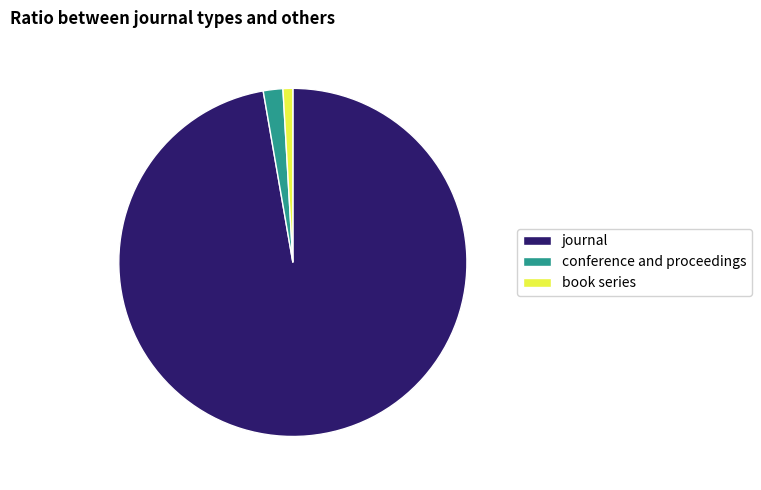

Do book series and conference and proceedings together represent more than half of the pie?

No